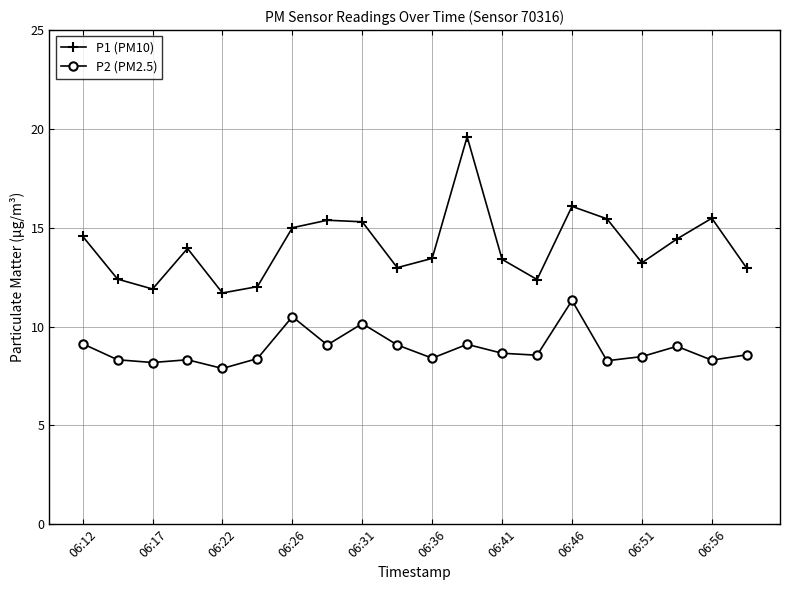

Which series has the largest total across all categories?

P1 (PM10)